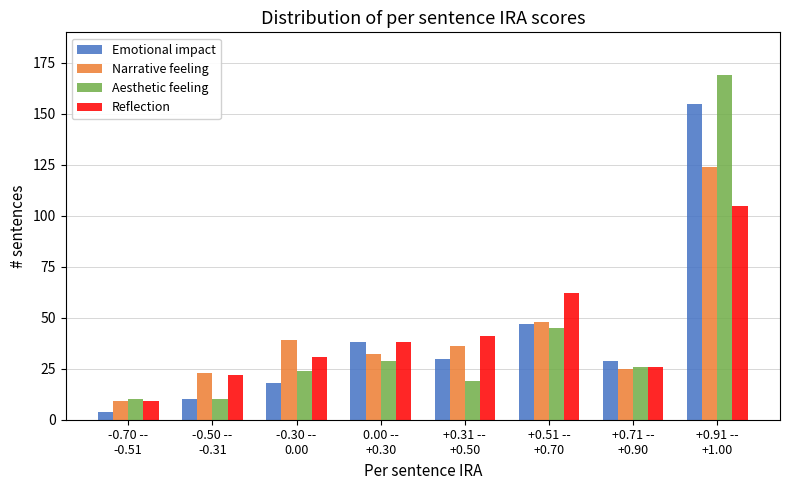

Rank the series by their average value, from highest to lowest.

Narrative feeling, Reflection, Aesthetic feeling, Emotional impact